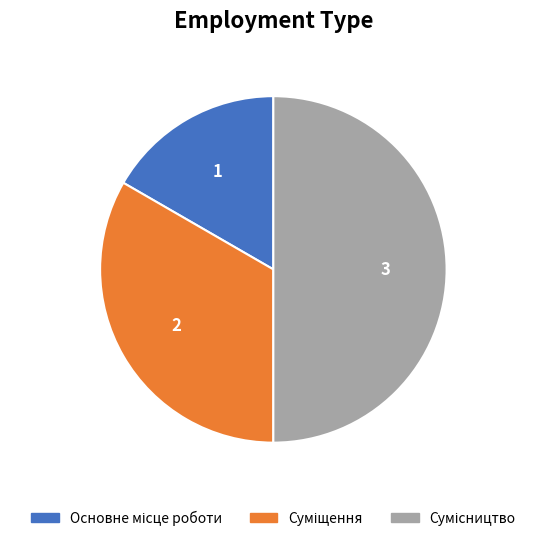

What is the change in value from Суміщення to Сумісництво?

+1